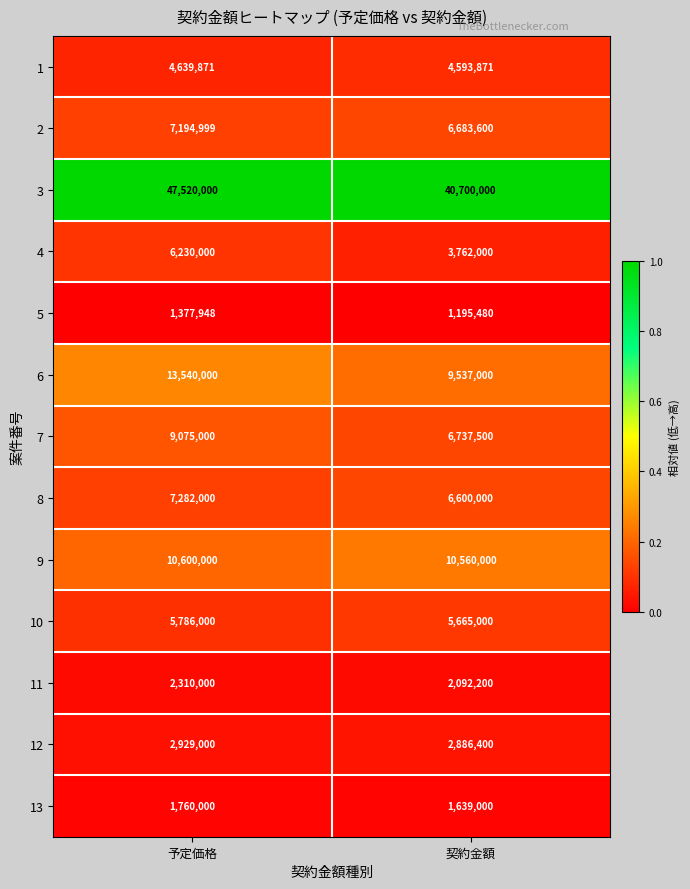

The value of 4 at 予定価格 is 2388632. True or false?

False